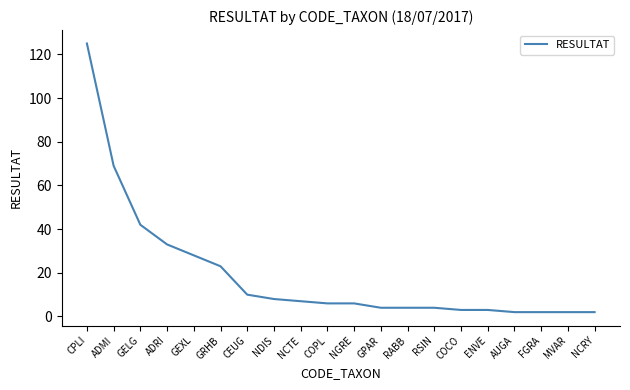

Where does the data first go above 6?

CPLI